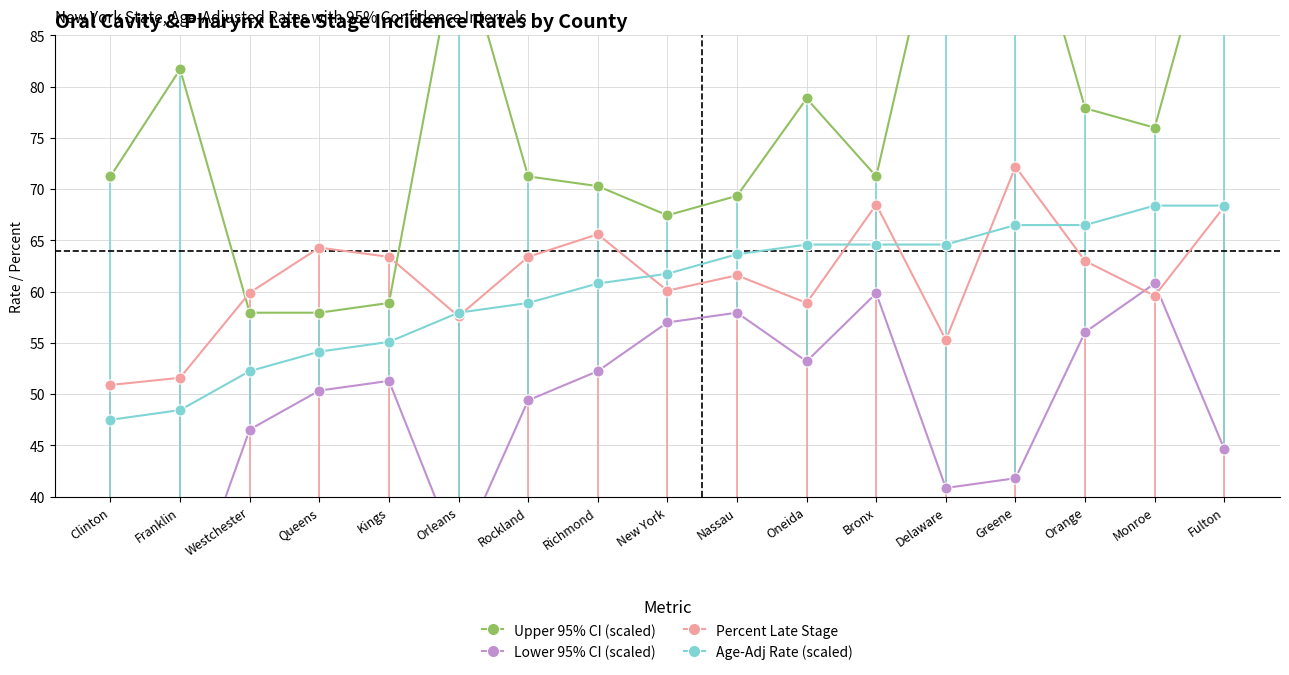

Which series has the largest range (max minus min)?

Upper 95% CI (scaled)